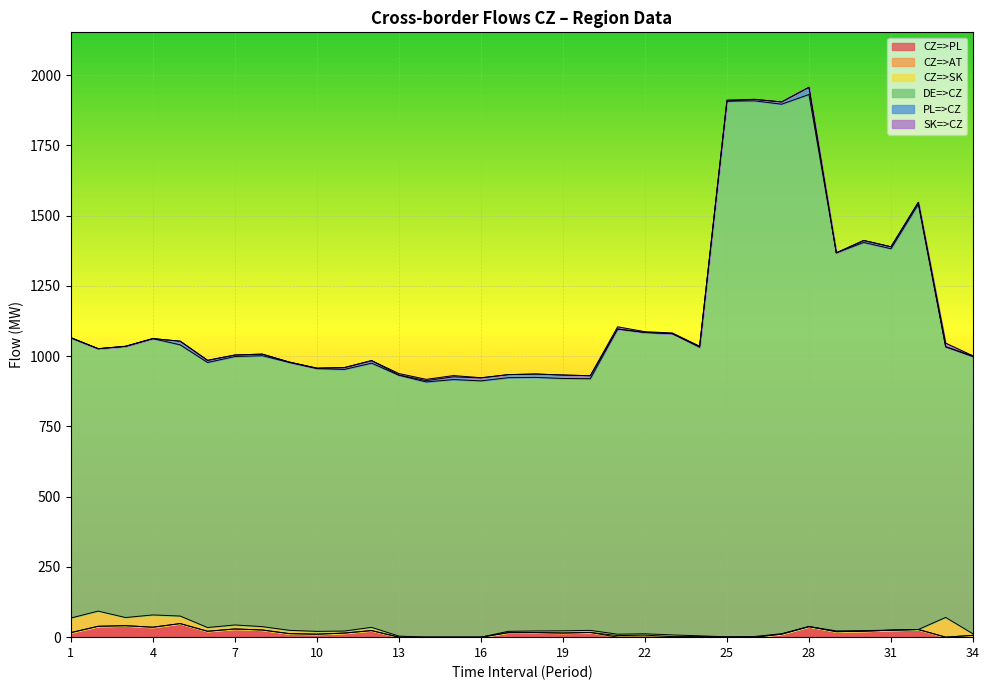

What is the total value across all series at 32?

1547.3